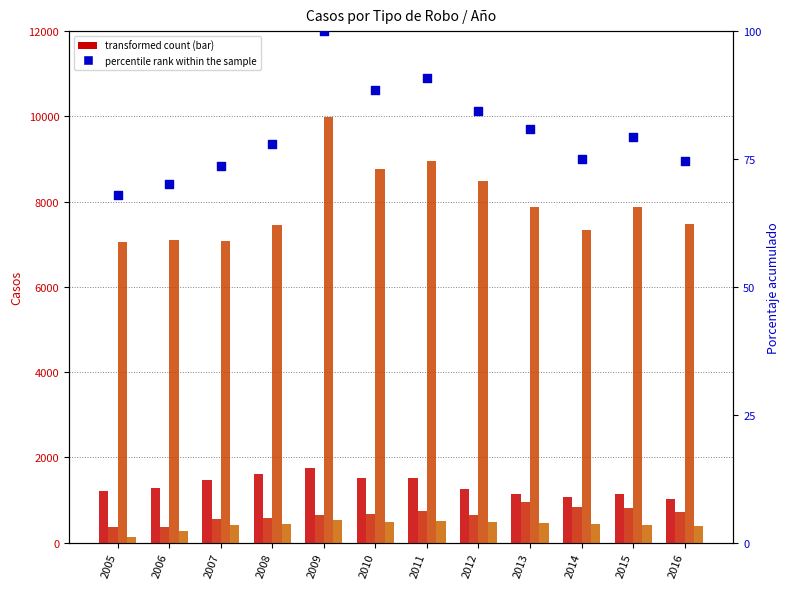

At how many categories does at least one series exceed 5112?

12